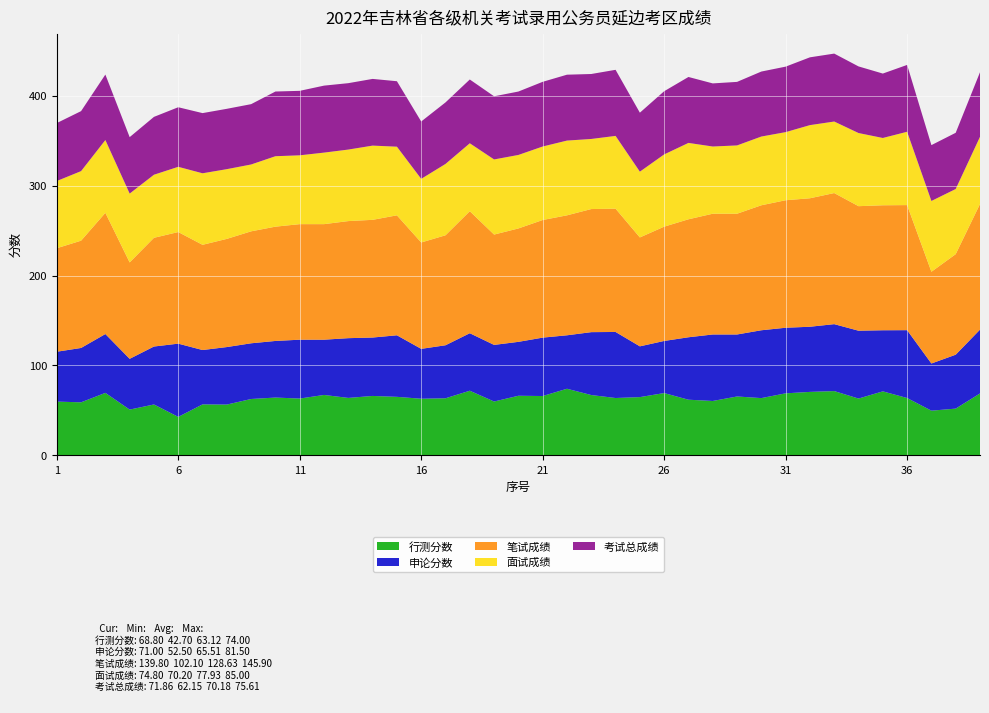

Reading left to right, list all the values displayed in this chart.

行测分数: 59.7	58.9	69.4	50.8	56.5	42.7	56.6	56.4	62.6	64.2	63.1	67.1	63.8	66.0	65.0	62.9	63.4	71.8	59.8	66.2	65.9	74.0	67.0	63.7	64.7	69.2	61.8	60.4	65.4	63.6	68.9	70.5	71.4	63.1	71.1	63.7	49.6	51.9	68.8
申论分数: 55.5	60.5	65.5	56.5	64.5	81.5	60.5	64.0	62.0	63.0	65.5	61.5	66.5	65.0	68.5	55.5	59.0	64.0	63.0	60.0	65.0	59.5	70.0	73.5	56.5	58.0	69.5	74.0	69.0	75.5	73.0	72.5	74.5	75.5	68.0	75.5	52.5	60.0	71.0
笔试成绩: 115.2	119.4	134.9	107.3	121.0	124.2	117.1	120.4	124.6	127.2	128.6	128.6	130.3	131.0	133.5	118.4	122.4	135.8	122.8	126.2	130.9	133.5	137.0	137.2	121.2	127.2	131.3	134.4	134.4	139.1	141.9	143.0	145.9	138.6	139.1	139.2	102.1	111.9	139.8
面试成绩: 74.8	77.4	81.0	76.6	70.2	72.6	79.6	77.6	74.4	78.4	76.6	79.6	79.6	82.6	76.4	70.8	79.4	75.6	83.6	81.8	81.8	83.2	78.0	81.0	73.2	80.4	85.0	74.8	76.0	76.5	75.8	81.4	79.6	81.4	74.9	81.6	78.8	72.5	74.8
考试总成绩: 64.5	66.8	72.9	62.8	64.4	66.3	67.0	67.2	67.1	72.0	71.8	74.6	73.9	74.2	72.9	63.8	68.5	71.0	70.3	70.6	72.0	73.3	72.3	73.6	65.6	70.3	73.4	70.2	70.7	72.3	72.9	75.5	75.6	74.1	71.7	74.4	62.1	62.6	71.9